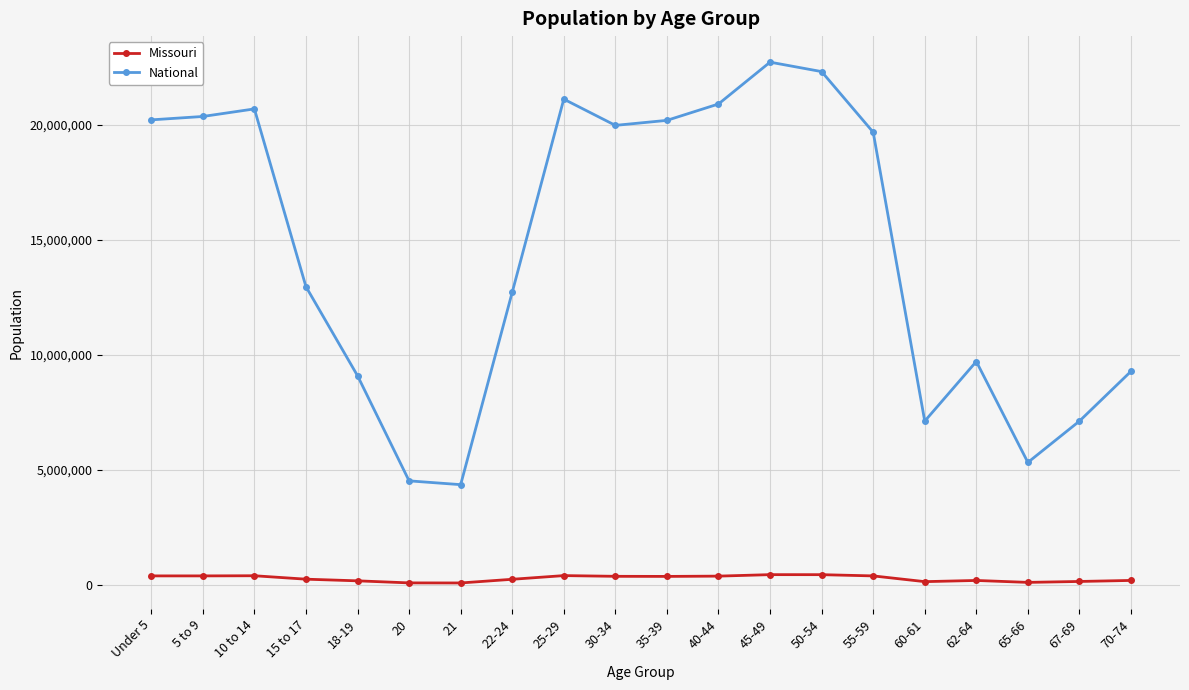

What is the spread (max minus min) of values at 60-61?

6972897